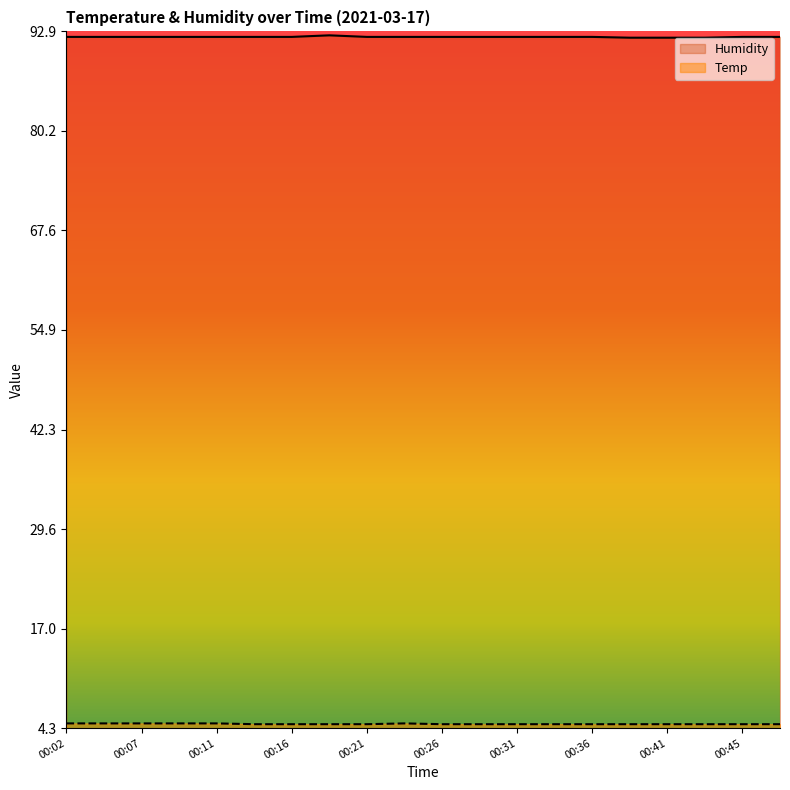

What is the spread (max minus min) of values at 00:16?

87.4